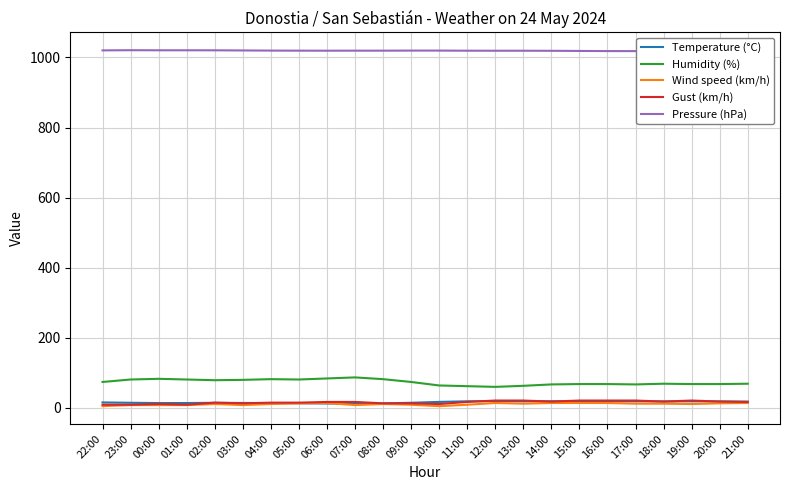

Which series has the widest spread of values?

Humidity (%)